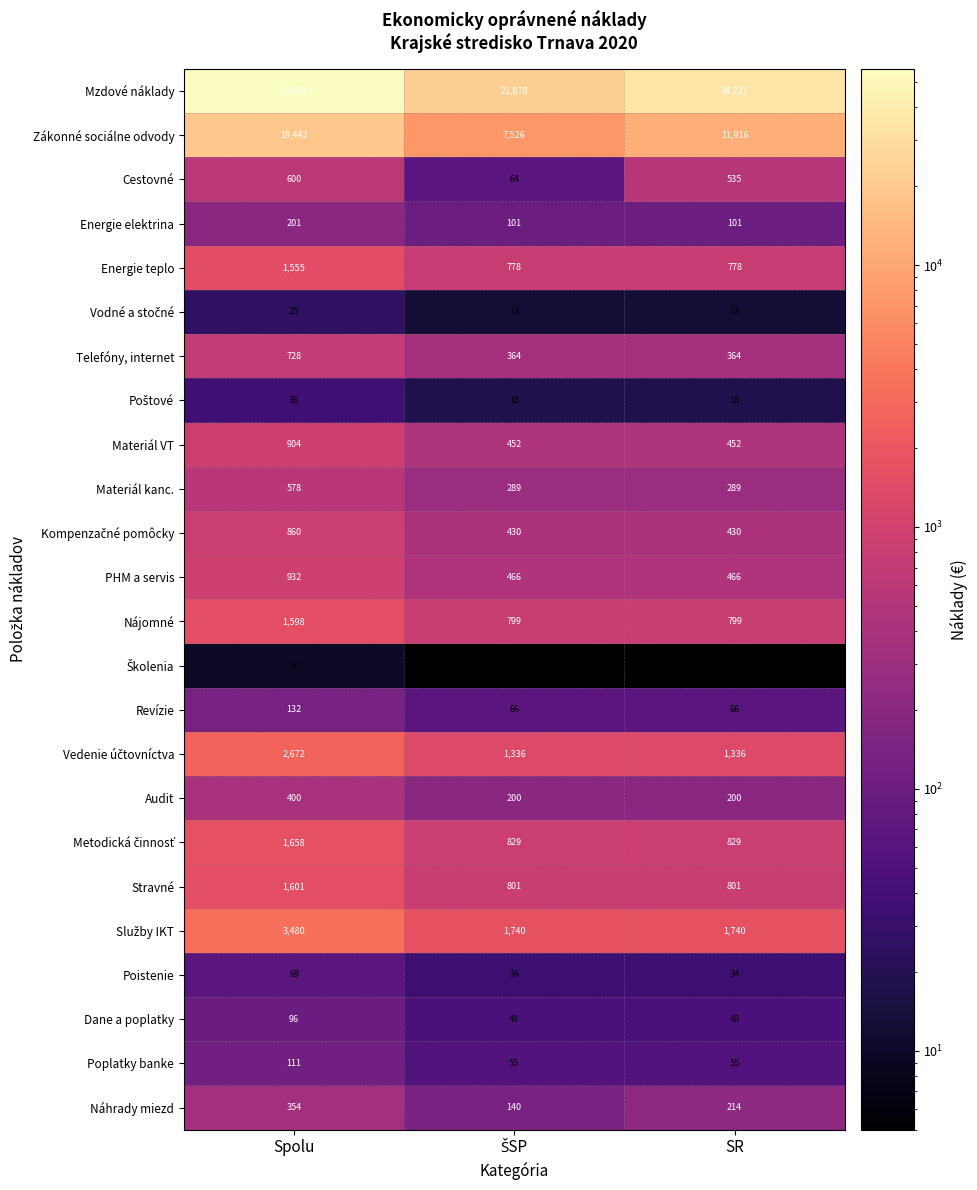

What is the maximum value shown in the chart?

56099